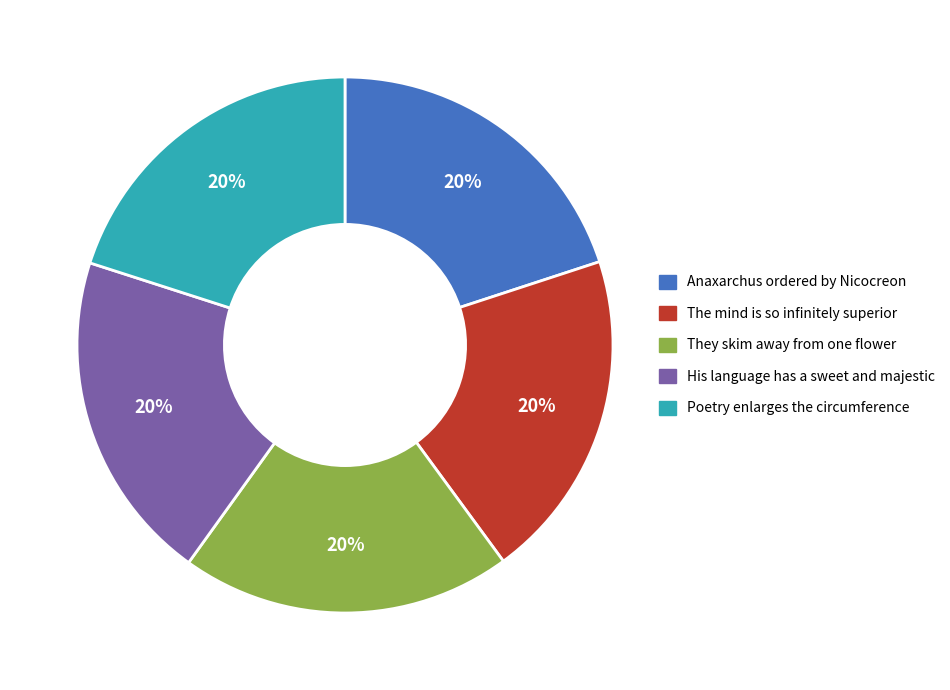

Is the sum of The mind is so infinitely superior and His language has a sweet and majestic greater than half?

No